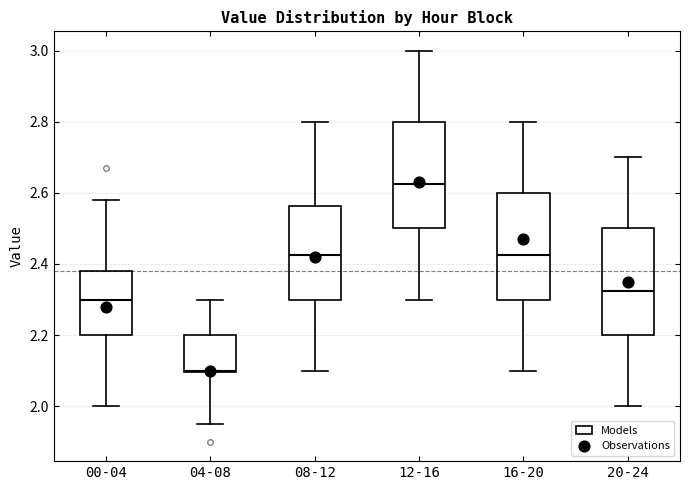

Where does the median line of the box for 16-20 sit on the y-axis? The values are not printed on the chart, so give them approximately, as read against the axis.

2.42